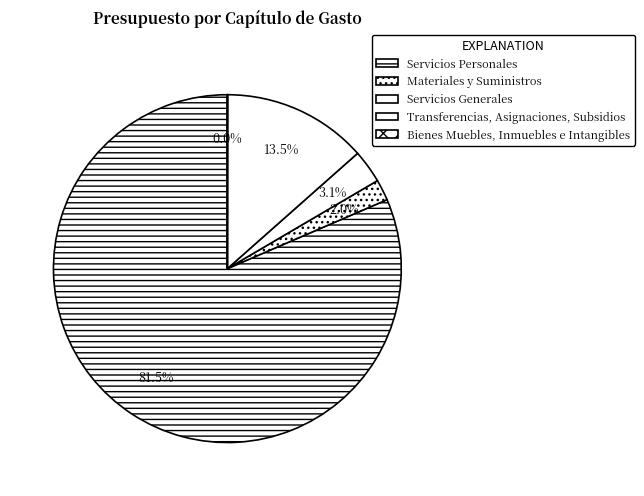

To the nearest percent, what is the combined percentage of Servicios Generales and Transferencias, Asignaciones, Subsidios?

17%